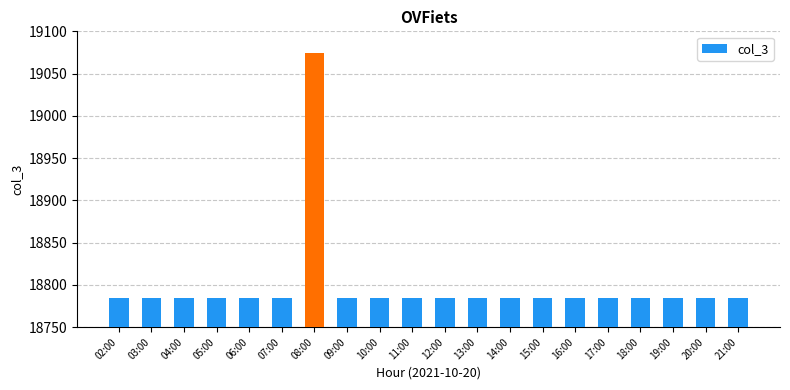

True or false: the data shows 18785 at 02:00.

True